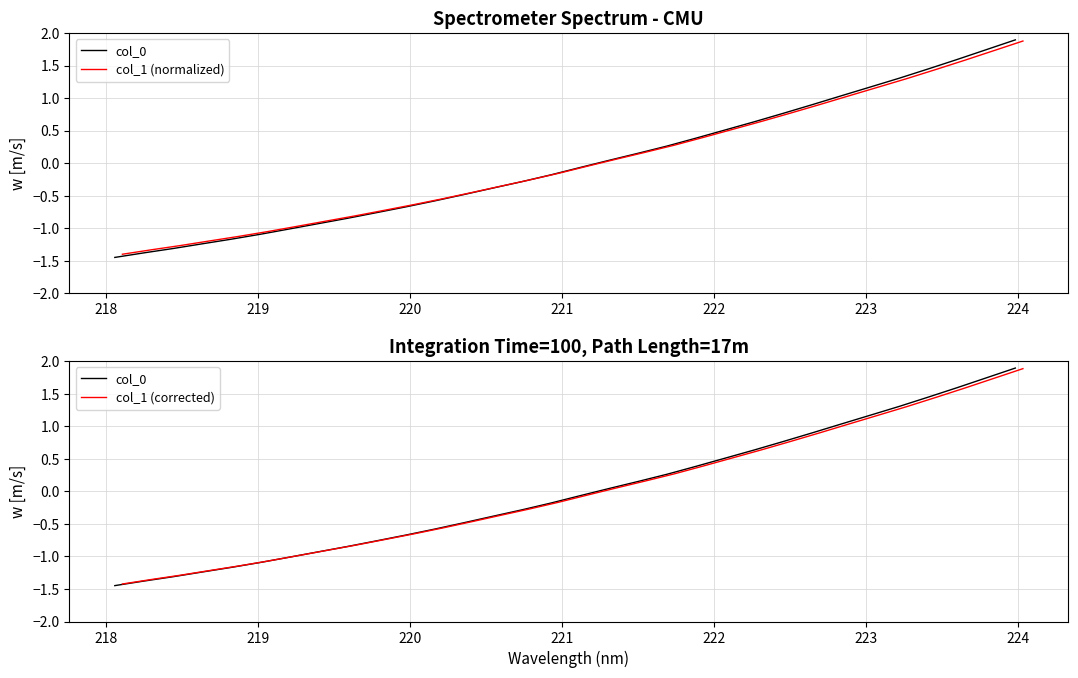

List the series in order of their peak value, lowest first.

col_1 (normalized), col_1 (corrected), col_0